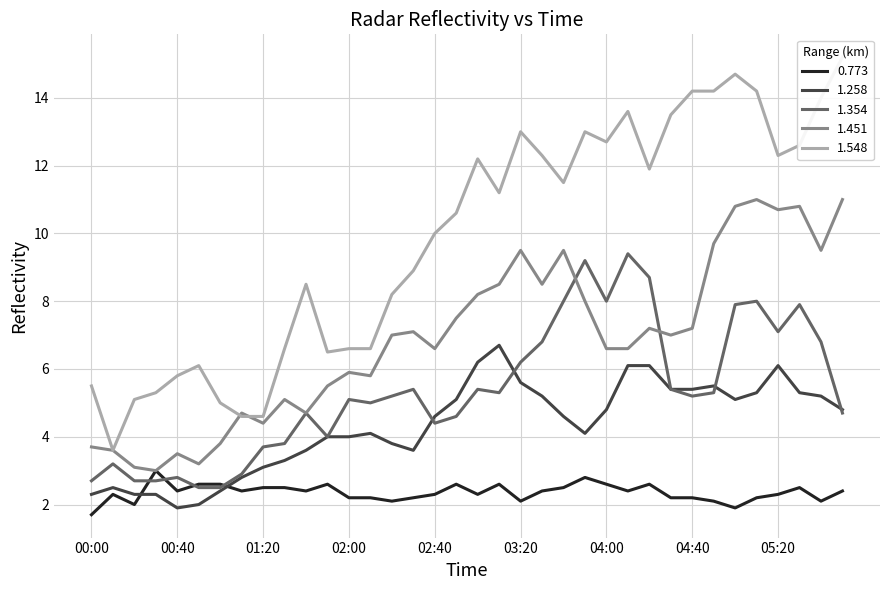

Which series has the largest total across all categories?

1.548